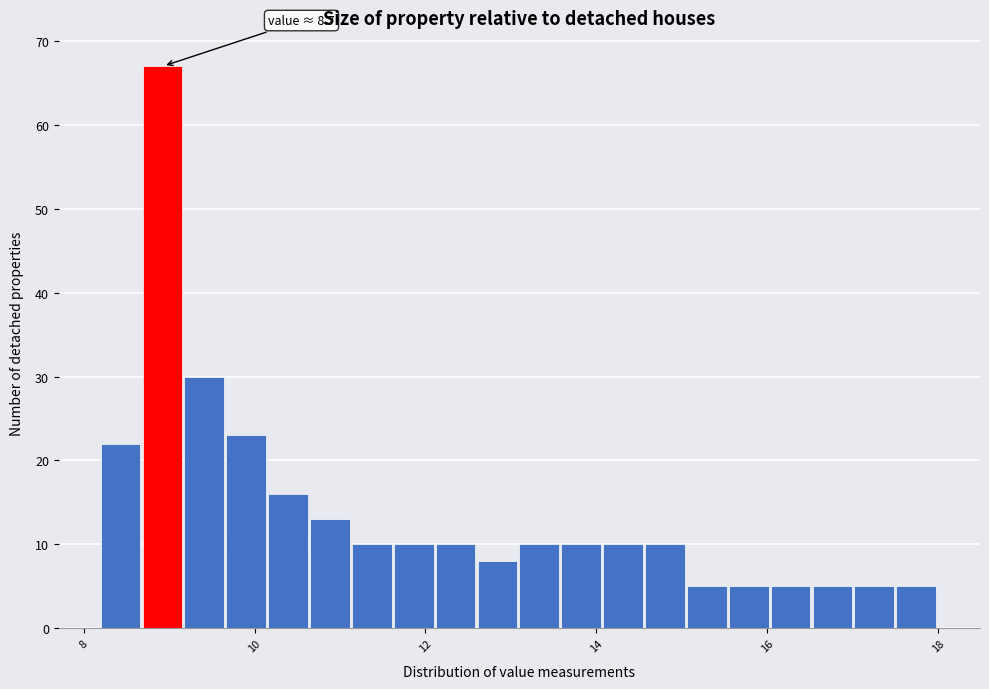

Around what value on the x-axis is the tallest bar? Give the approximate position of its centre, as read against the axis.

9.0